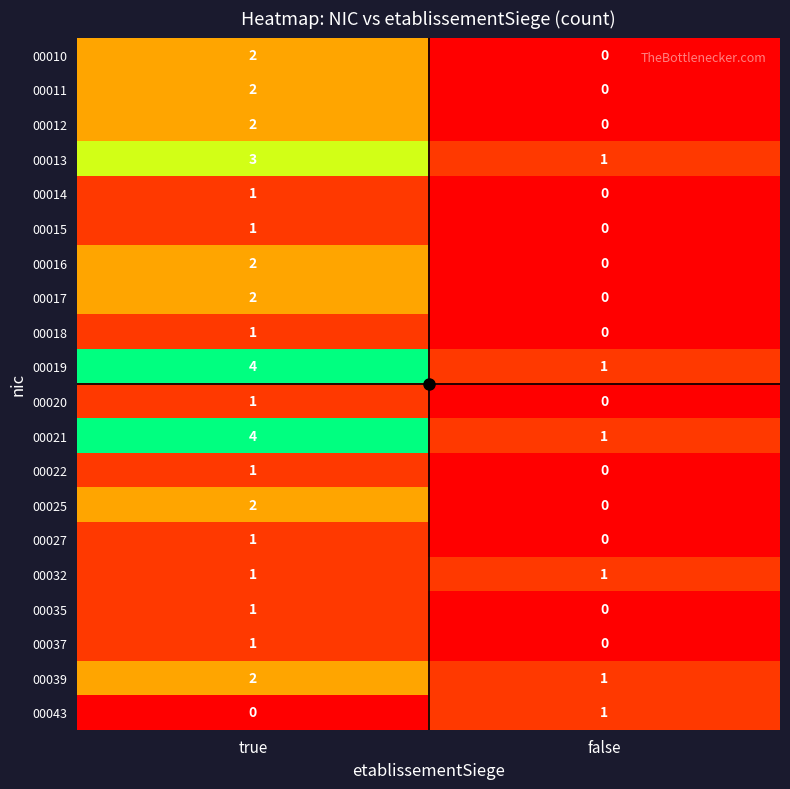

How many categories are shown in the chart?

2